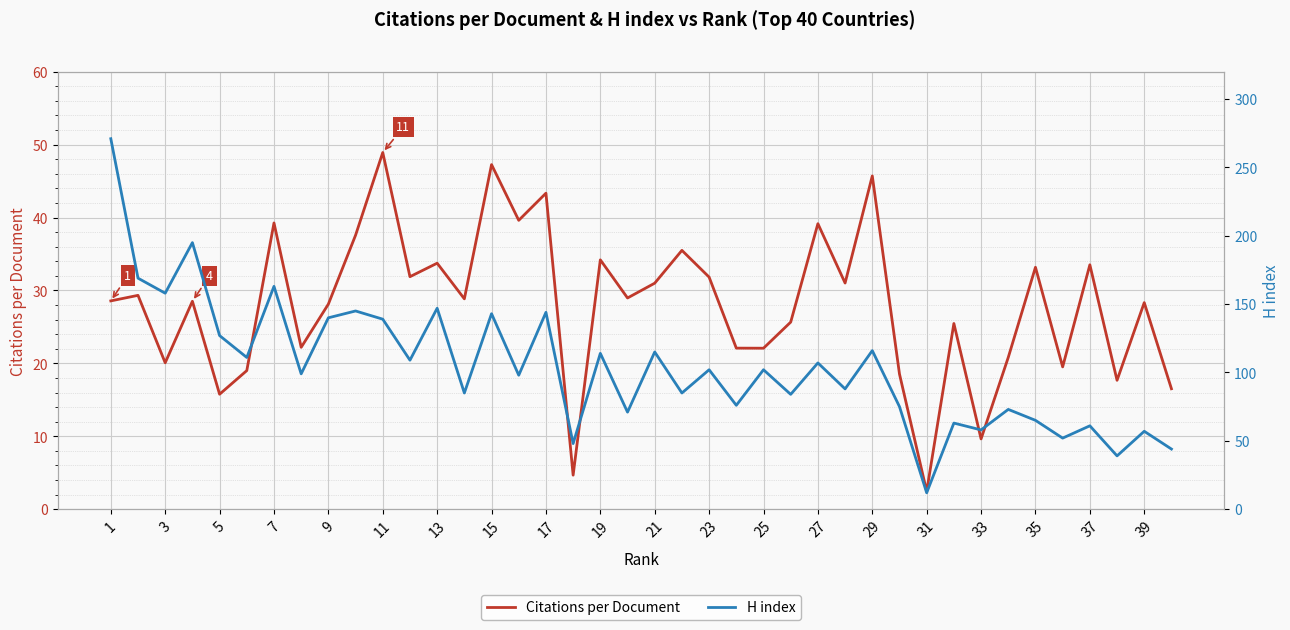

Rank the series by their maximum value, from lowest to highest.

Citations per Document, H index